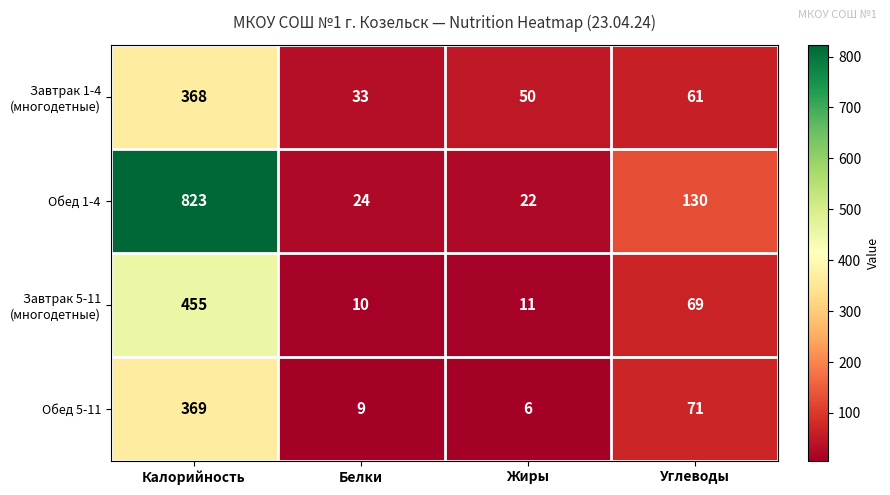

The value of Обед 1-4 at Белки is 12. True or false?

False